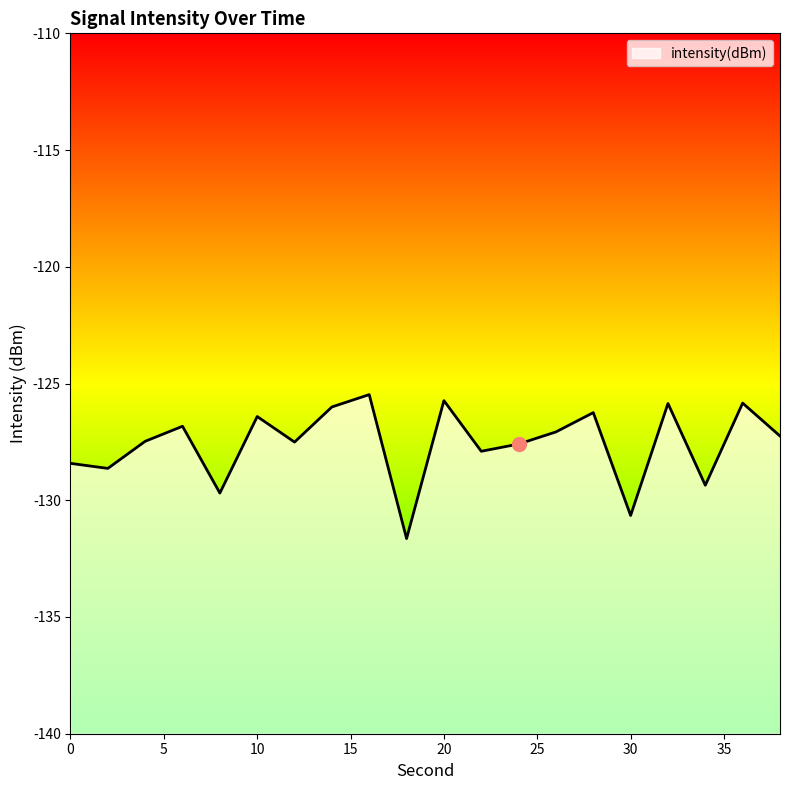

List the labels in order of value, smallest first.

18, 30, 8, 34, 2, 0, 22, 24, 12, 4, 38, 26, 6, 10, 28, 14, 32, 36, 20, 16